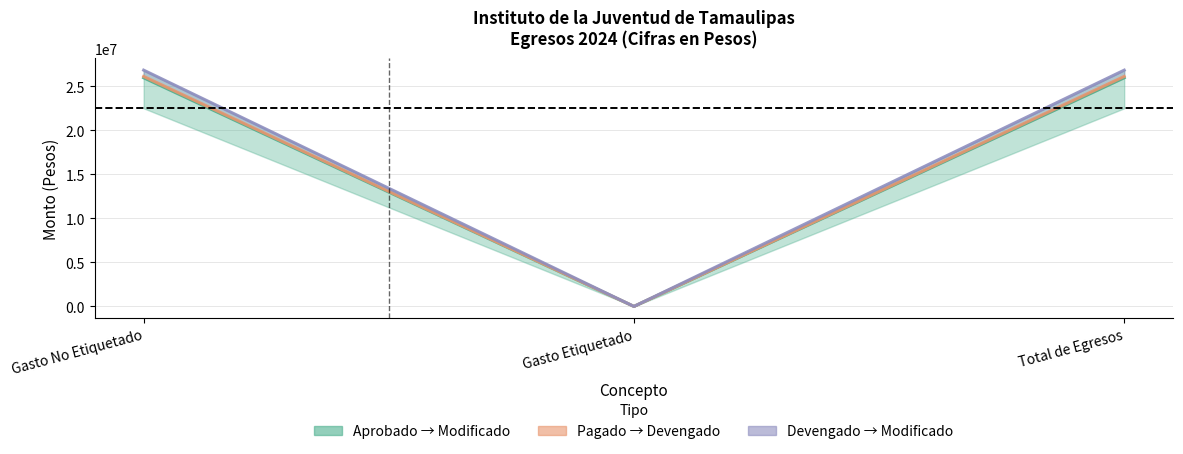

Is it true that Pagado equals 25937816 at Total de Egresos?

True